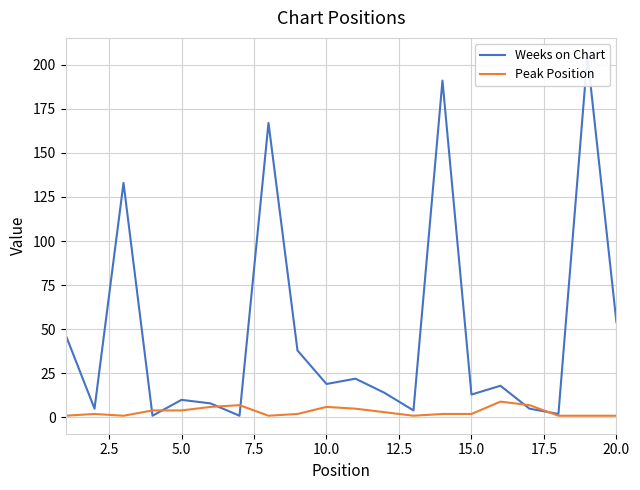

What is the value of the Peak Position point at the 17th from the left?

7